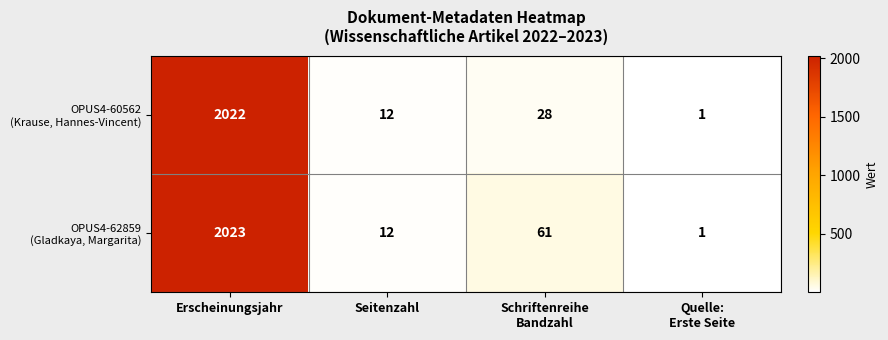

What is the greatest value displayed?

2023